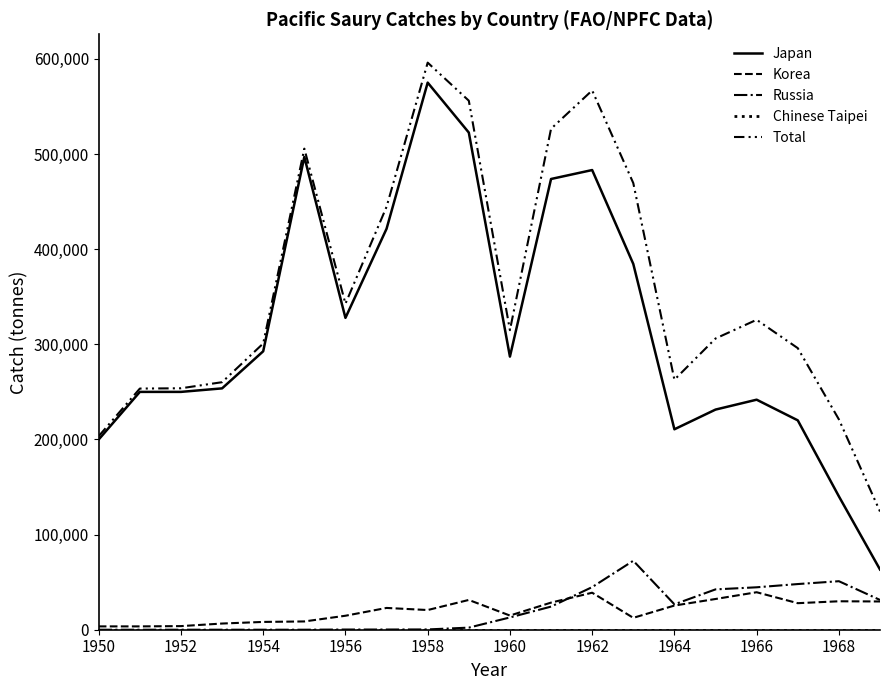

Does the chart display data point markers on the line(s)?

No